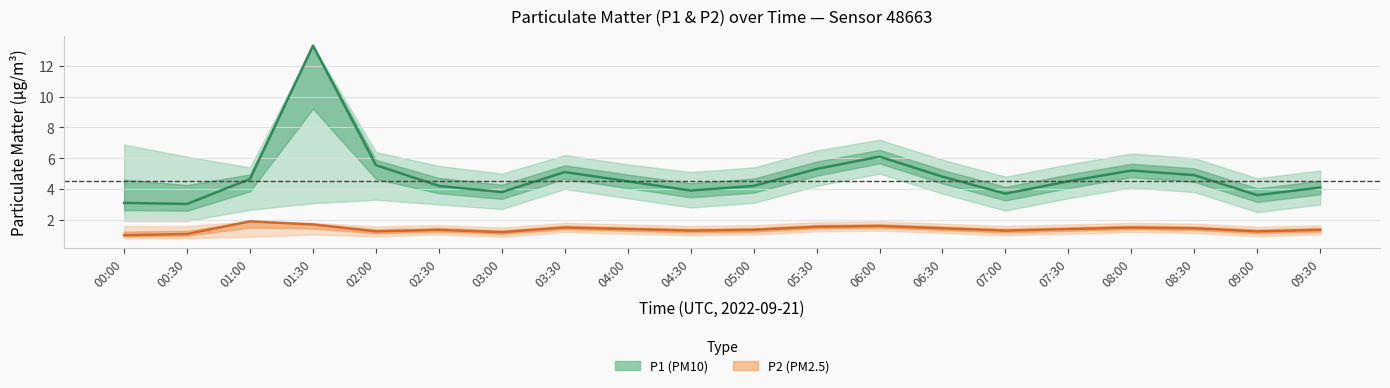

Rank the series at 05:30 from lowest to highest value.

P2_lower, P2, P2_upper, P1_lower, P1, P1_upper